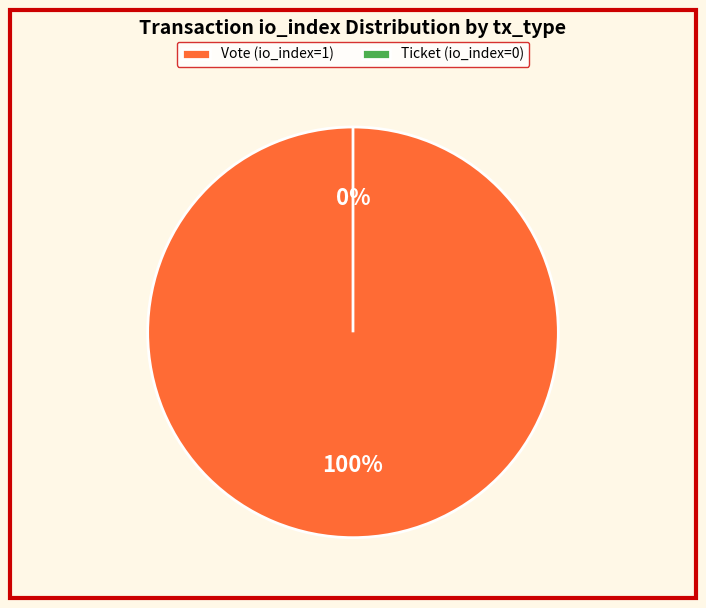

What percentage do Vote (io_index=1) and Ticket (io_index=0) together represent?

100.0%